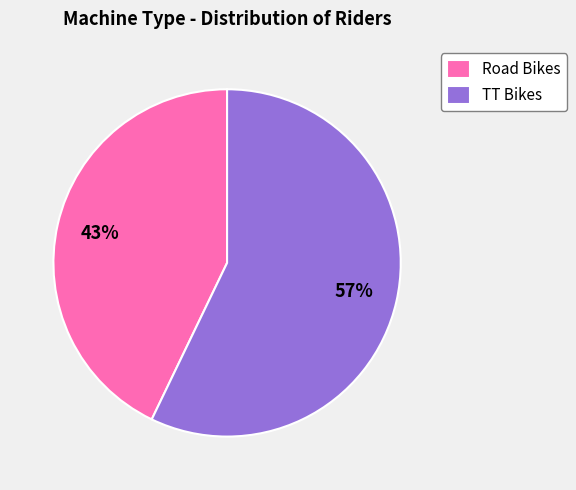

What is the ratio of the value at TT Bikes to the value at Road Bikes?

1.3